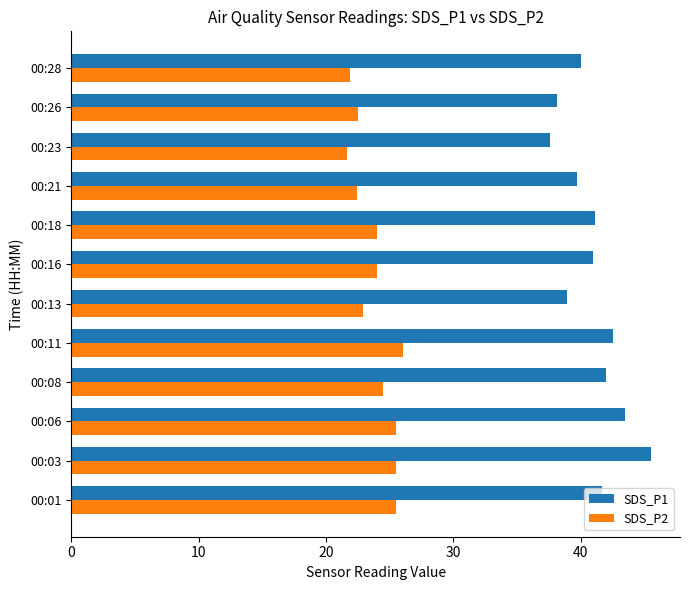

True or false: SDS_P2 has a value of 21.9 at 00:28.

True